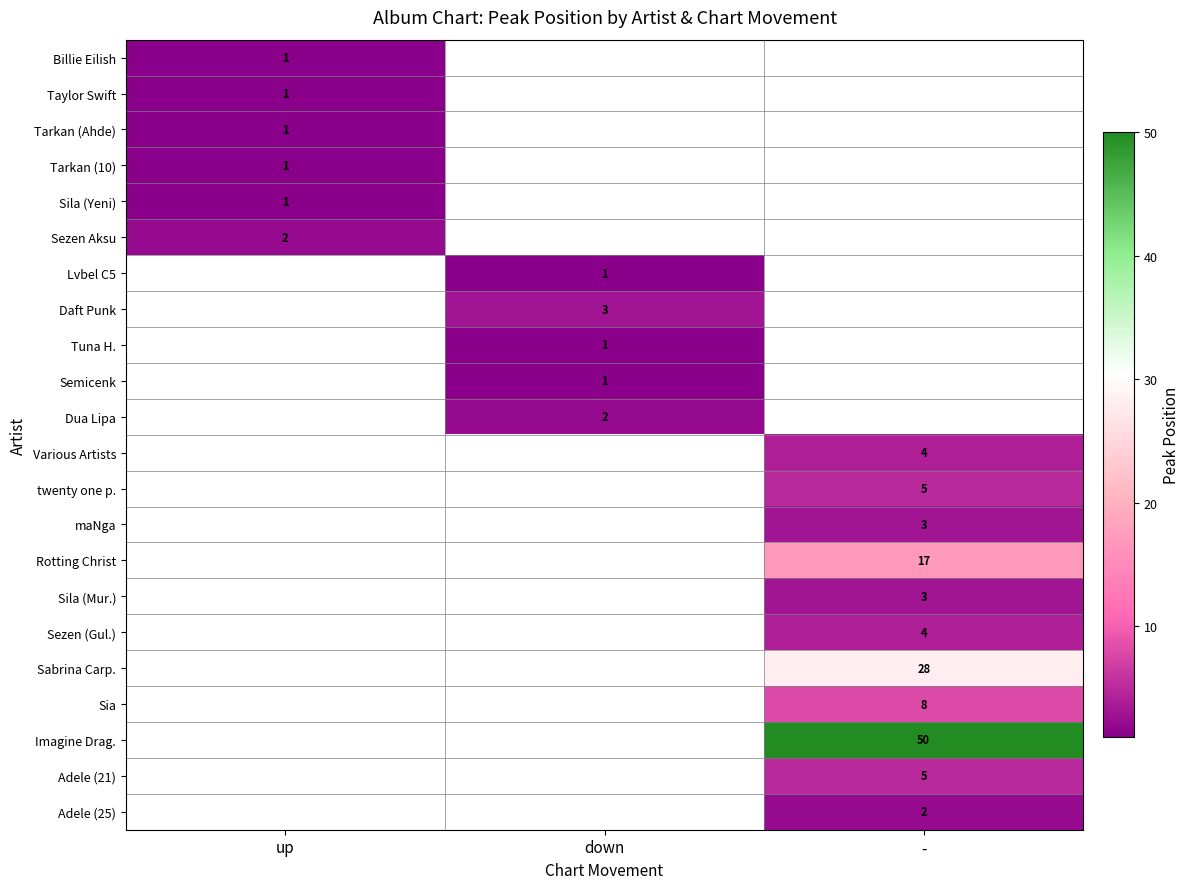

The value of Sila (Mur.) at - is 3. True or false?

True